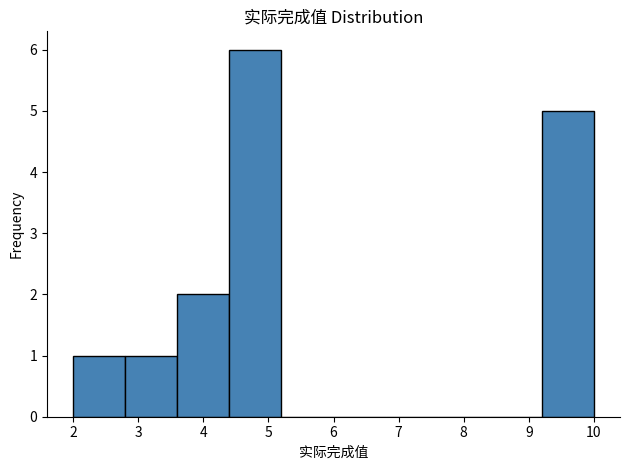

Reading left to right, list every bar in this chart as the range it spans on the x-axis followed by its height. The values are not printed on the chart, so give them approximately, as read against the axis.

2.0 to 2.8: 1
2.8 to 3.6: 1
3.6 to 4.4: 2
4.4 to 5.2: 6
5.2 to 6.0: 0
6.0 to 6.8: 0
6.8 to 7.6: 0
7.6 to 8.4: 0
8.4 to 9.2: 0
9.2 to 10.0: 5